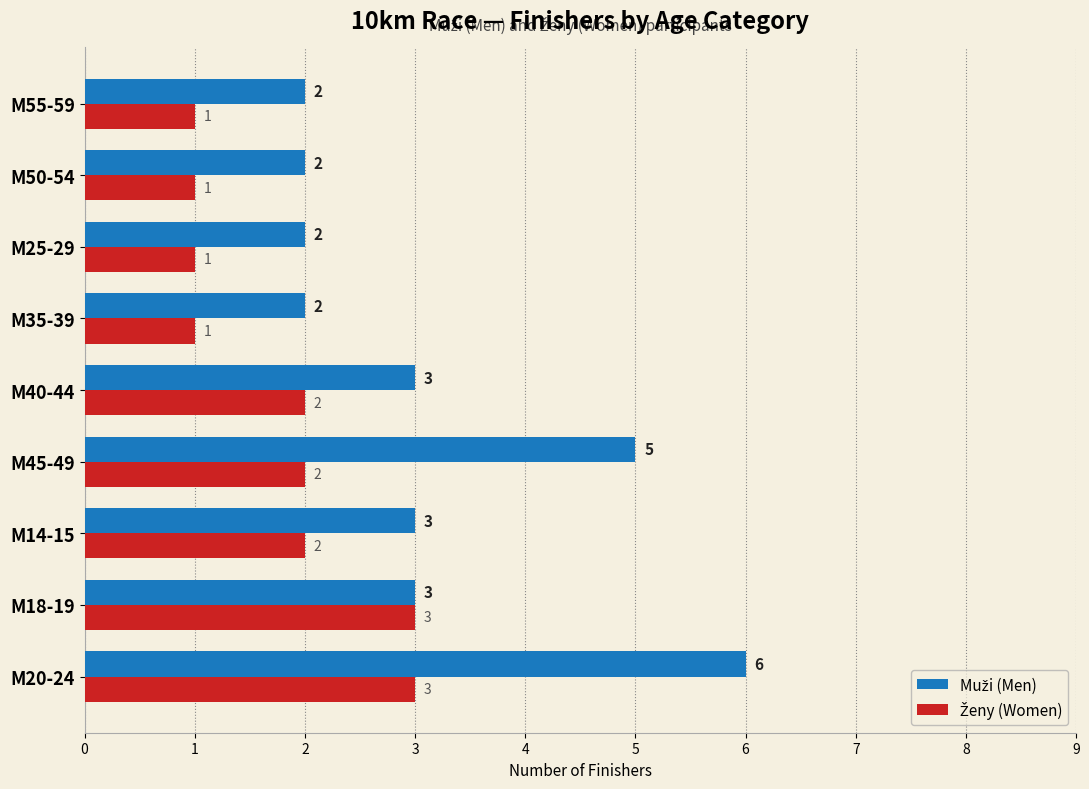

What is the total value across all series at M50-54?

3